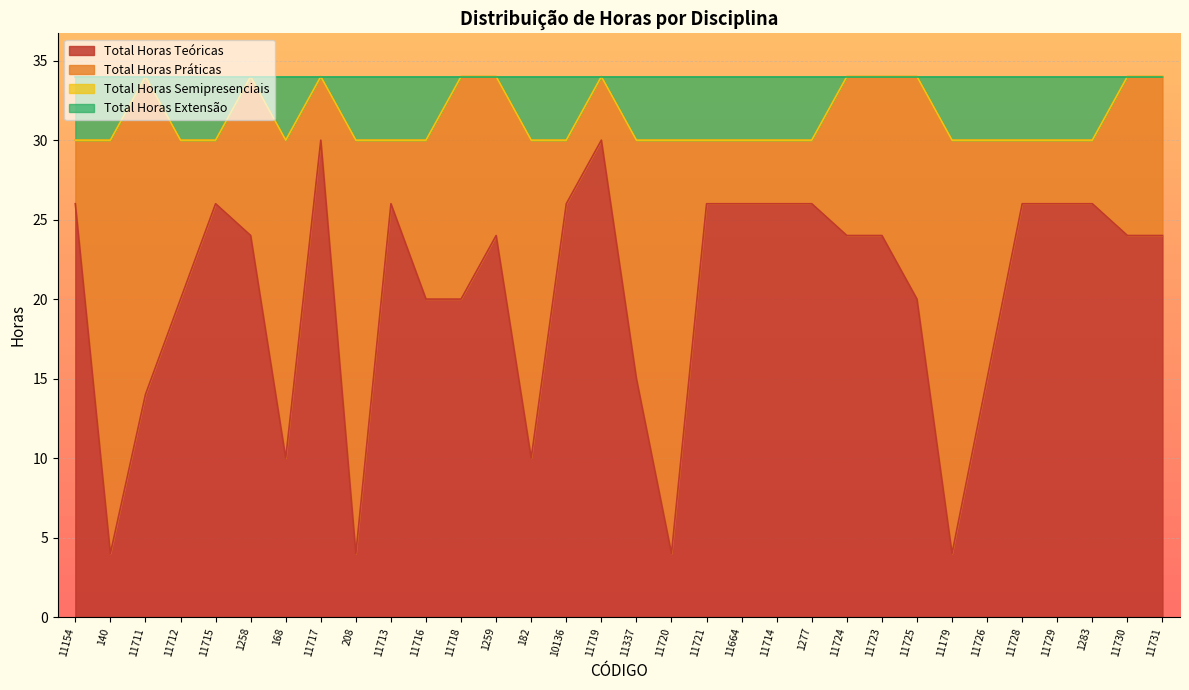

Which series changed the most between 11716 and 11721?

Total Horas Teóricas